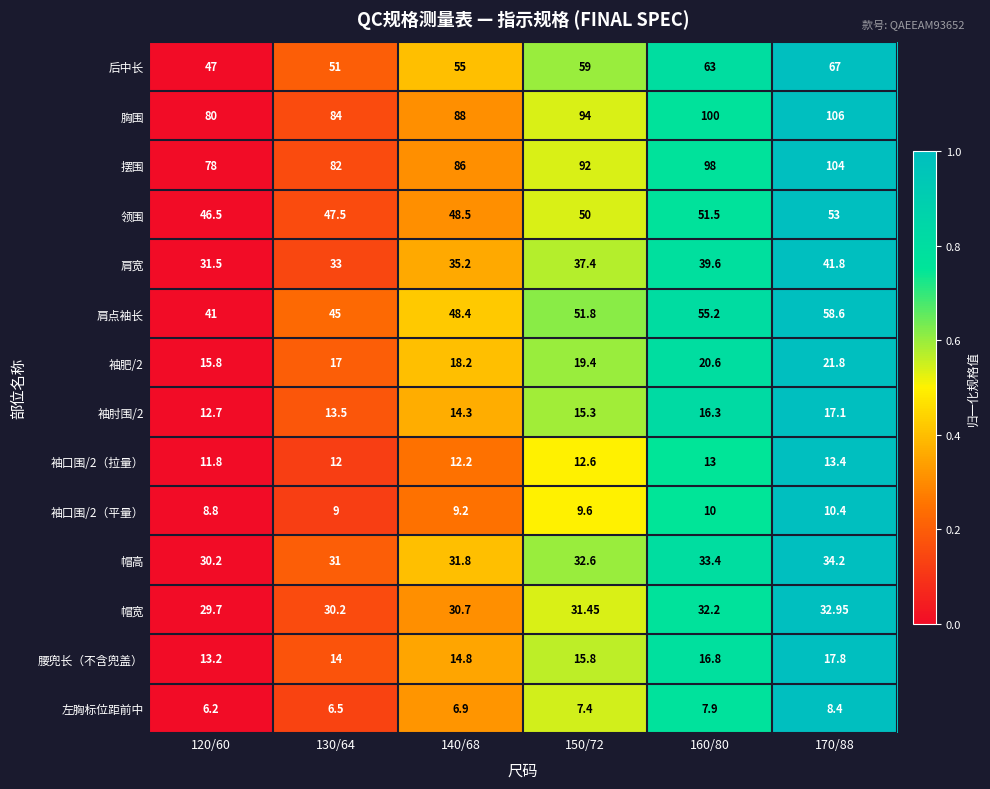

Reading left to right, what are all the values shown in this chart?

后中长: 120/60=47.0	130/64=51.0	140/68=55.0	150/72=59.0	160/80=63.0	170/88=67.0
胸围: 120/60=80.0	130/64=84.0	140/68=88.0	150/72=94.0	160/80=100.0	170/88=106.0
摆围: 120/60=78.0	130/64=82.0	140/68=86.0	150/72=92.0	160/80=98.0	170/88=104.0
领围: 120/60=46.5	130/64=47.5	140/68=48.5	150/72=50.0	160/80=51.5	170/88=53.0
肩宽: 120/60=31.5	130/64=33.0	140/68=35.2	150/72=37.4	160/80=39.6	170/88=41.8
肩点袖长: 120/60=41.0	130/64=45.0	140/68=48.4	150/72=51.8	160/80=55.2	170/88=58.6
袖肥/2: 120/60=15.8	130/64=17.0	140/68=18.2	150/72=19.4	160/80=20.6	170/88=21.8
袖肘围/2: 120/60=12.7	130/64=13.5	140/68=14.3	150/72=15.3	160/80=16.3	170/88=17.1
袖口围/2（拉量）: 120/60=11.8	130/64=12.0	140/68=12.2	150/72=12.6	160/80=13.0	170/88=13.4
袖口围/2（平量）: 120/60=8.8	130/64=9.0	140/68=9.2	150/72=9.6	160/80=10.0	170/88=10.4
帽高: 120/60=30.2	130/64=31.0	140/68=31.8	150/72=32.6	160/80=33.4	170/88=34.2
帽宽: 120/60=29.7	130/64=30.2	140/68=30.7	150/72=31.4	160/80=32.2	170/88=33.0
腰兜长（不含兜盖）: 120/60=13.2	130/64=14.0	140/68=14.8	150/72=15.8	160/80=16.8	170/88=17.8
左胸标位距前中: 120/60=6.2	130/64=6.5	140/68=6.9	150/72=7.4	160/80=7.9	170/88=8.4